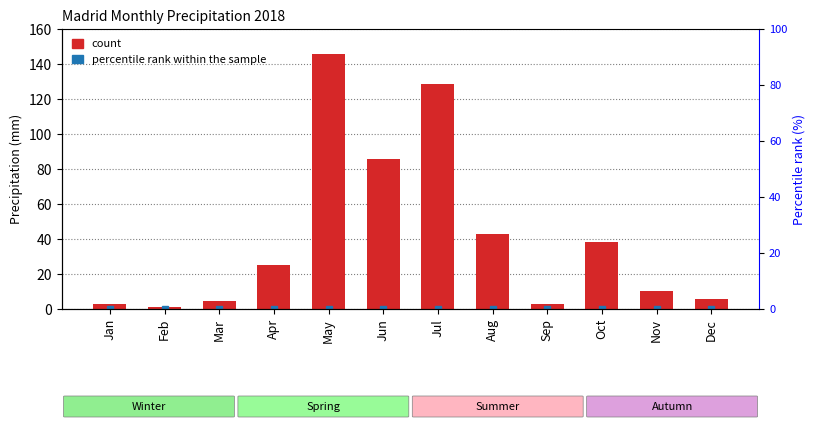

Reading right to left, extract all data points from this chart.

5.8	10.2	38.2	2.6	43.0	128.6	85.6	145.8	25.2	4.8	1.0	3.0